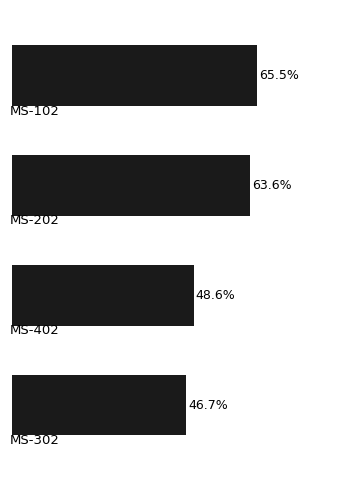

What is the greatest value displayed?

65.5